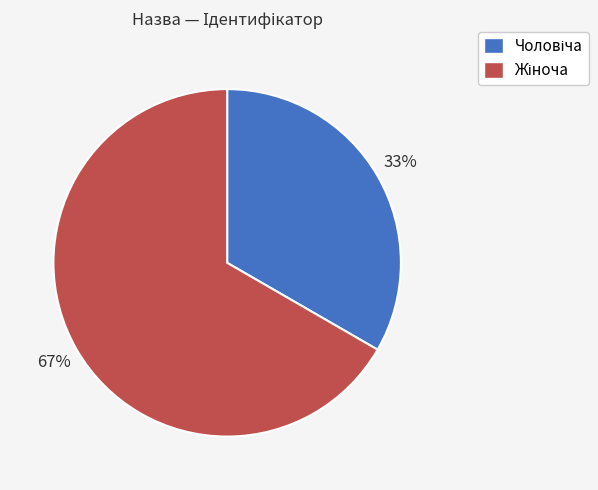

Is there a majority slice in this chart?

Yes